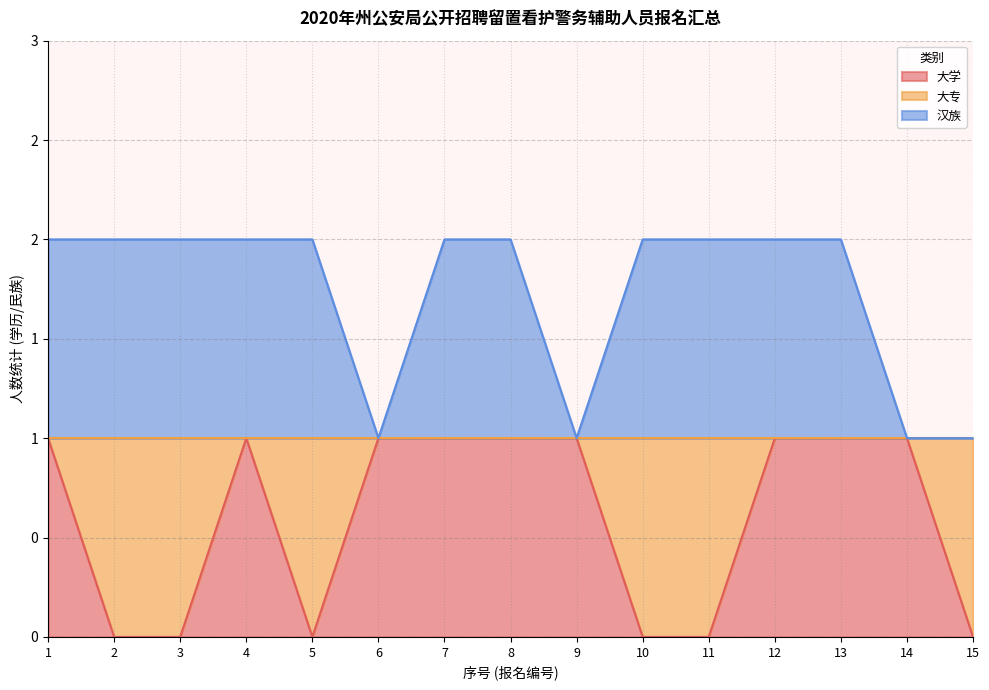

Where is the first local minimum for 汉族?

6